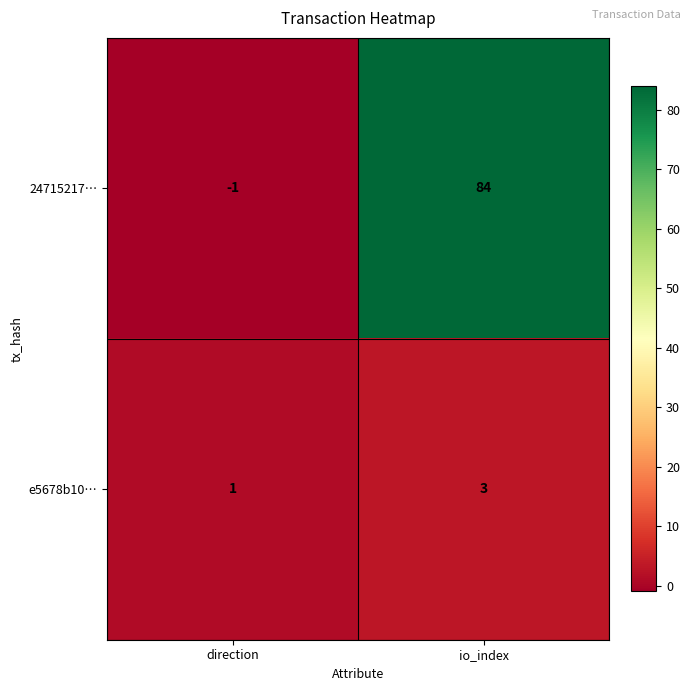

At which category is the sum across all series the highest?

io_index